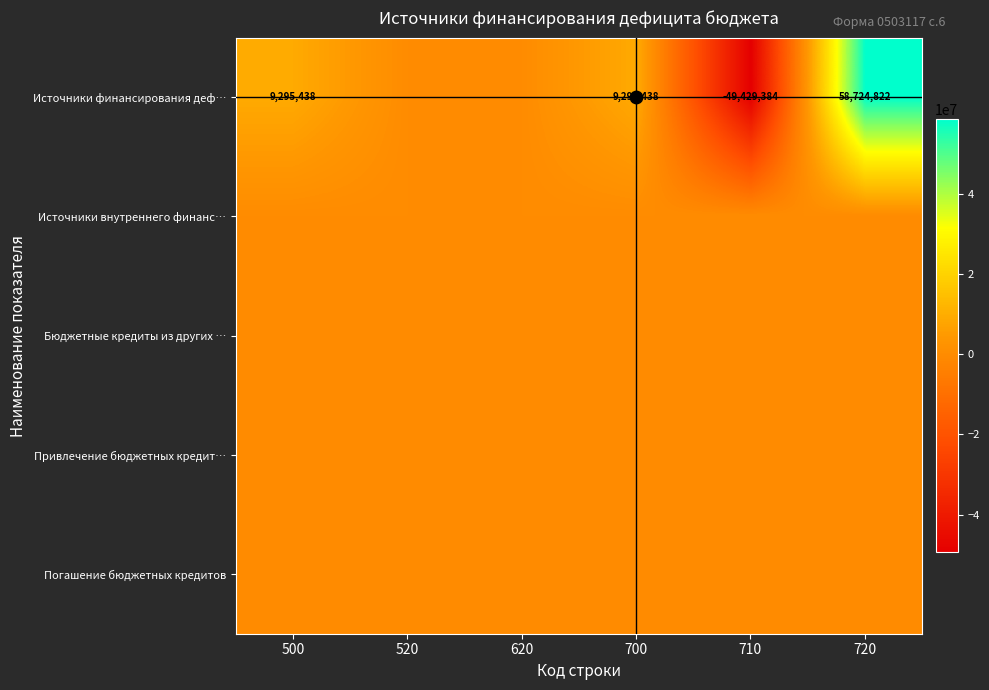

Is it true that Привлечение бюджетных кредит… equals 0.0 at 710?

True